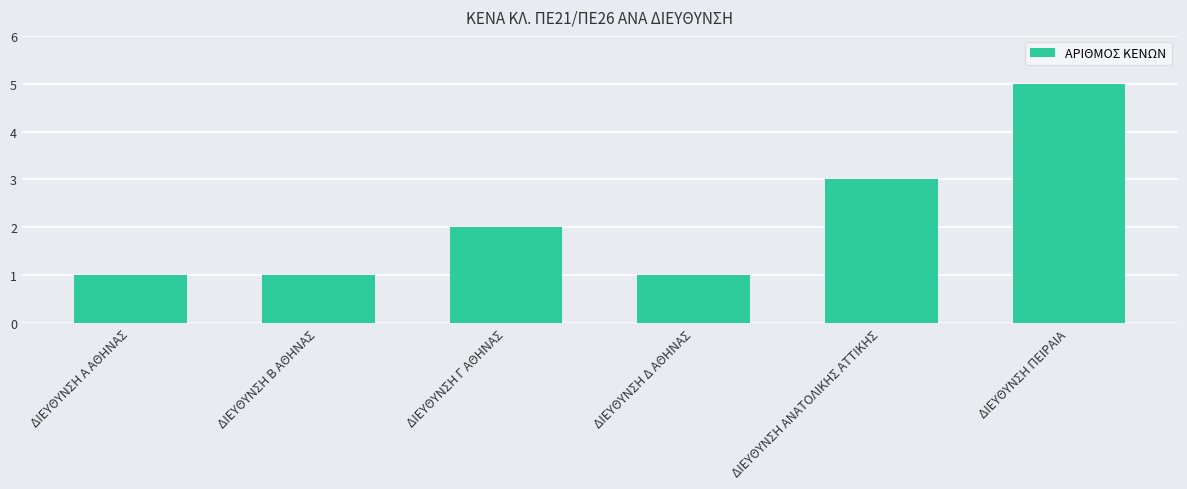

What is the smallest value displayed?

1